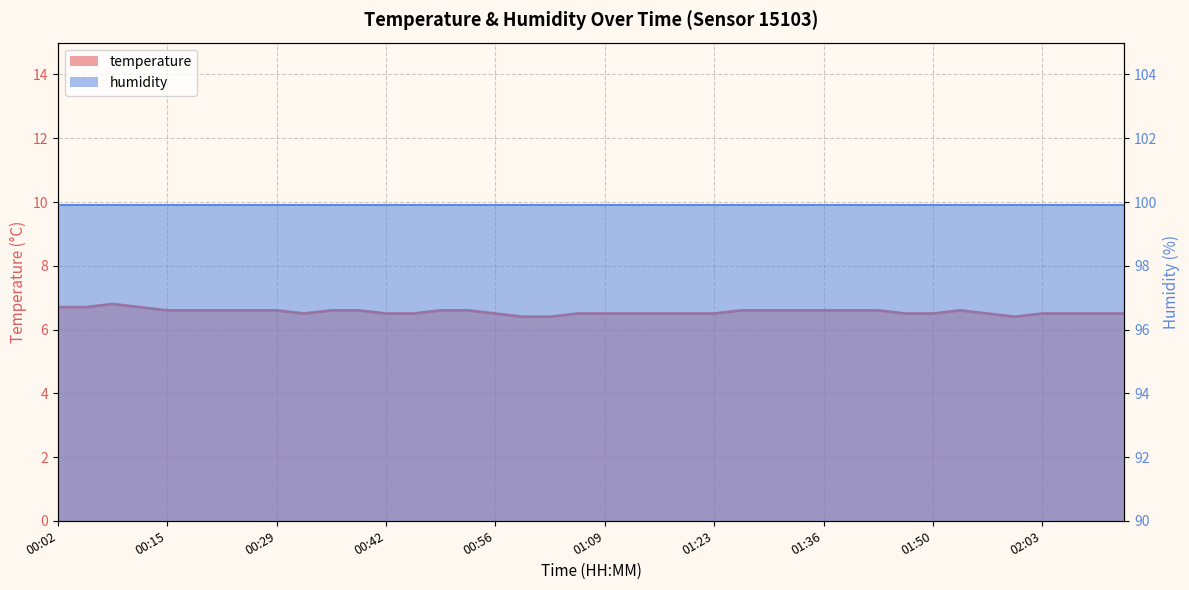

Does the chart display data point markers on the line(s)?

No